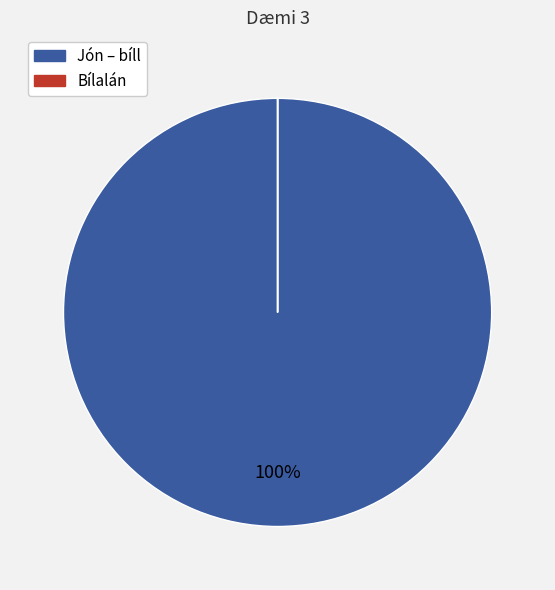

Does Jón – bíll account for over 50% of the chart?

Yes